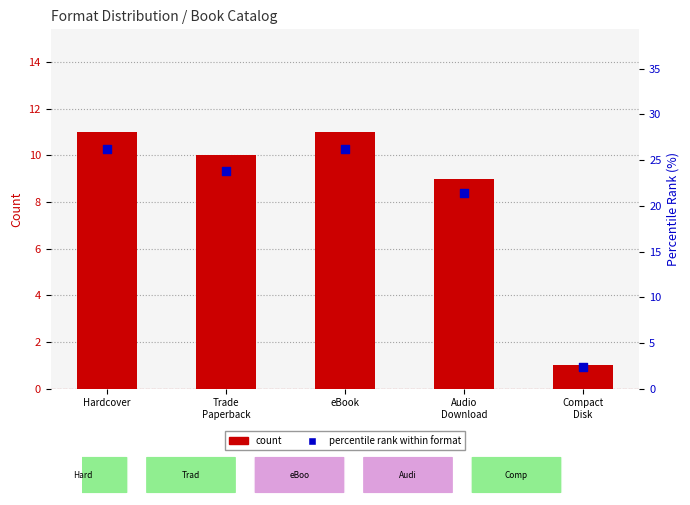

What is the total value across all series at Compact
Disk?

3.4